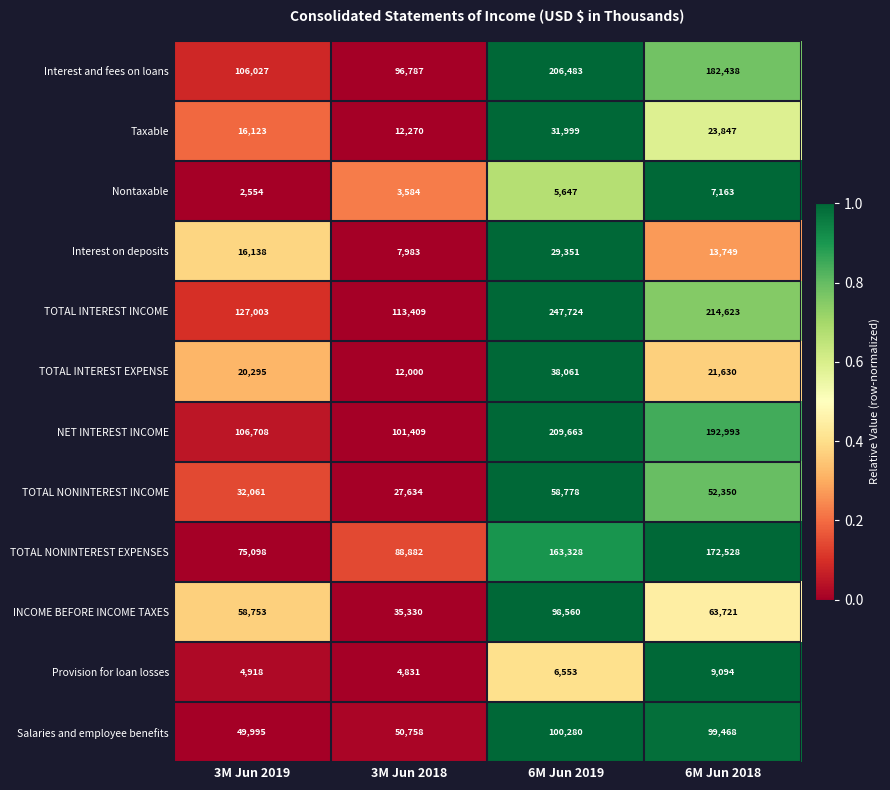

What is the lowest value of the TOTAL INTEREST INCOME series?

113409